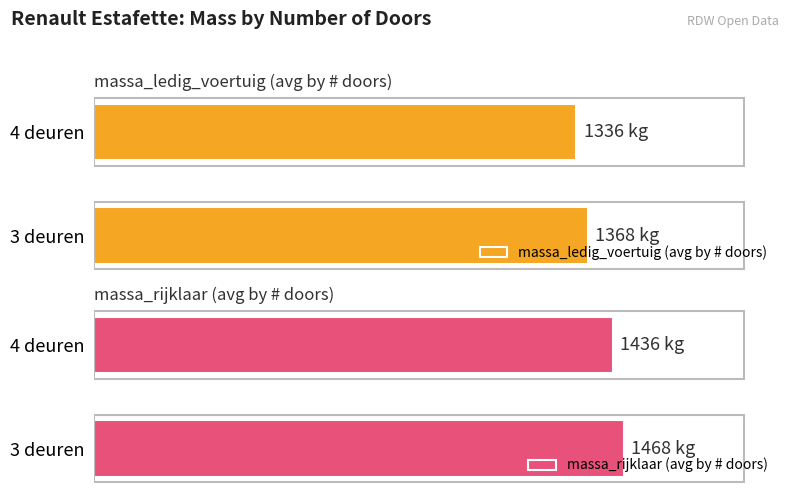

Is it true that massa_ledig_voertuig (avg by # doors) equals 2224 at 4 deuren?

False